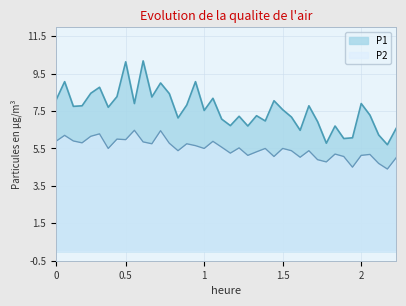

At how many categories does at least one series exceed 7?

28